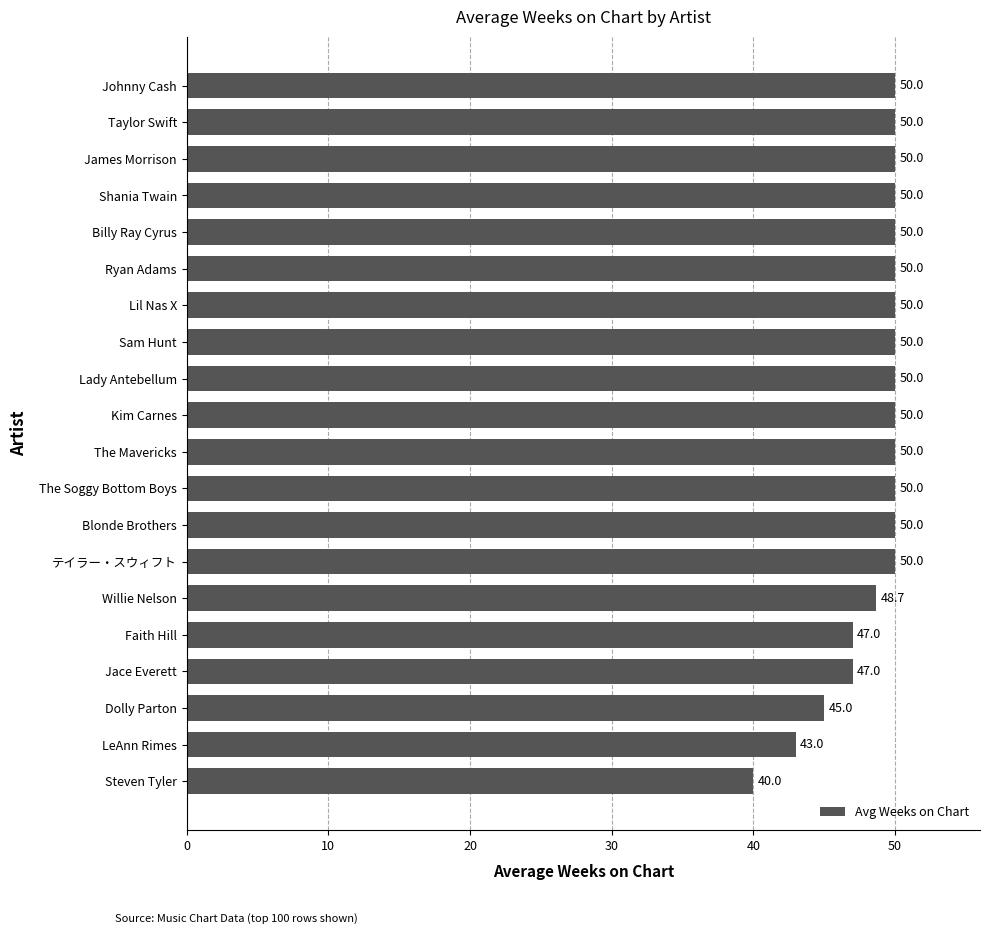

Does the chart contain stacked bars?

No